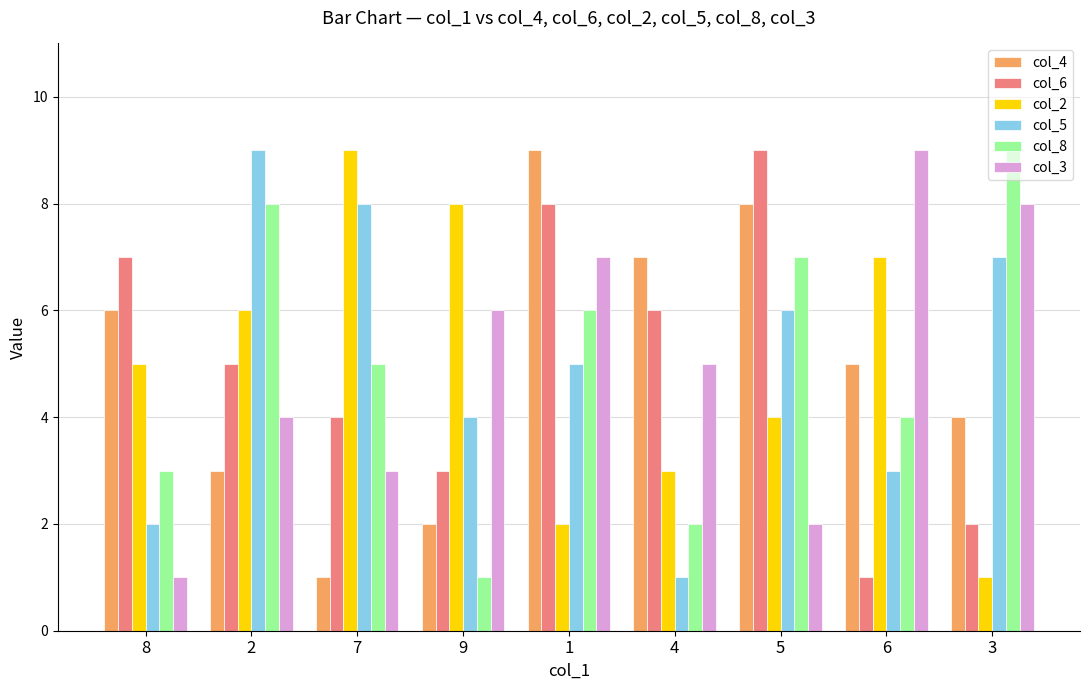

How many bars are there in total?

54